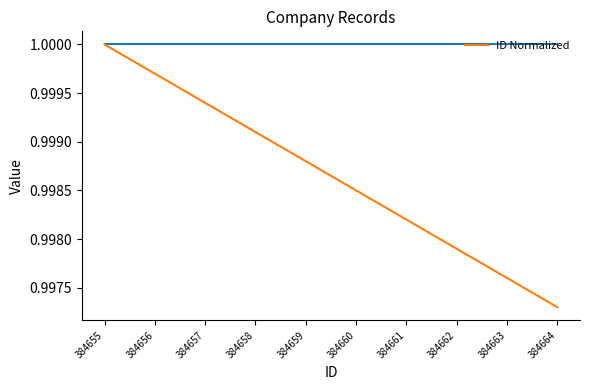

How many values are between 0 and 1?

10